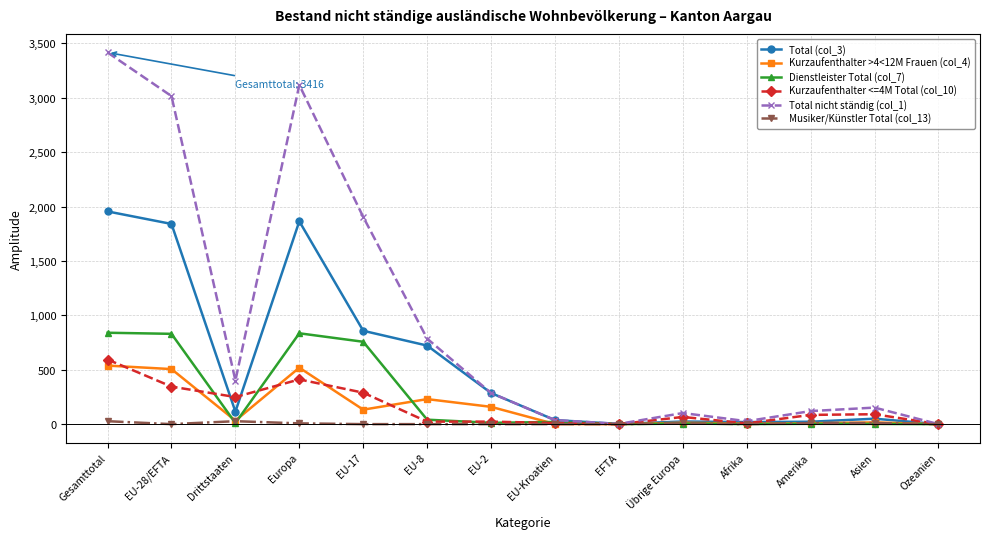

True or false: Kurzaufenthalter >4<12M Frauen (col_4) has more than 1 interior local peaks.

True